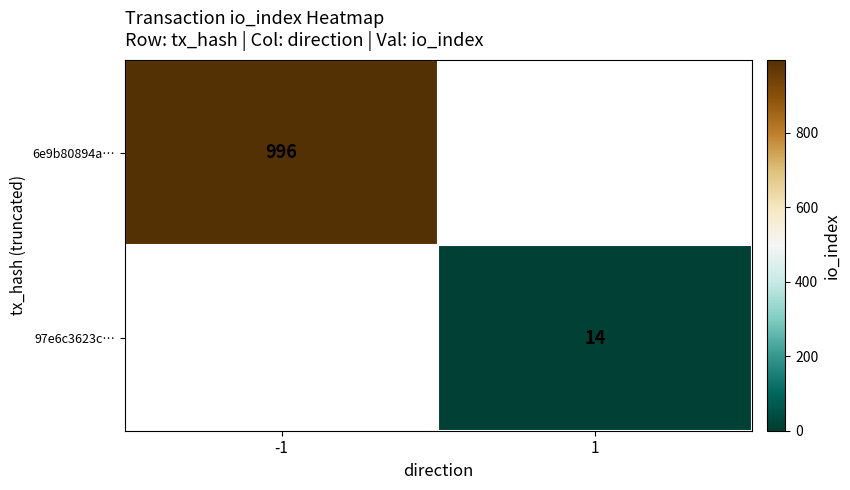

True or false: 97e6c3623c… has a value of 14 at 1.

True